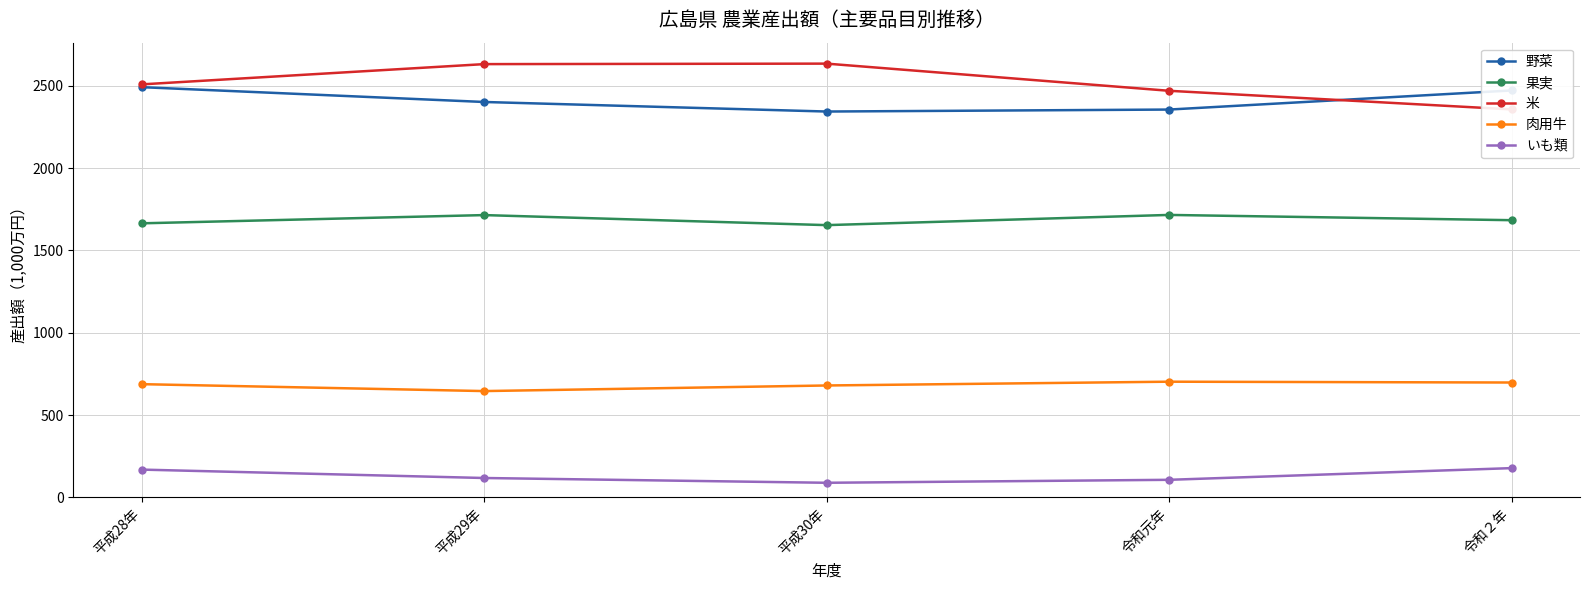

Count the いも類 values in the range 107 to 169.

3